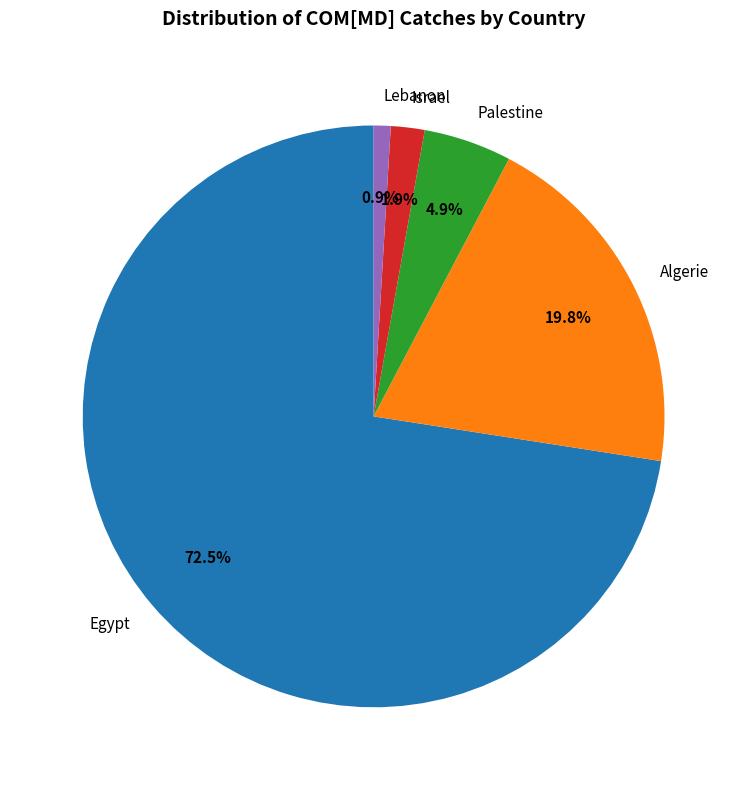

What is the ratio of the value at Algerie to the value at Palestine?

4.0